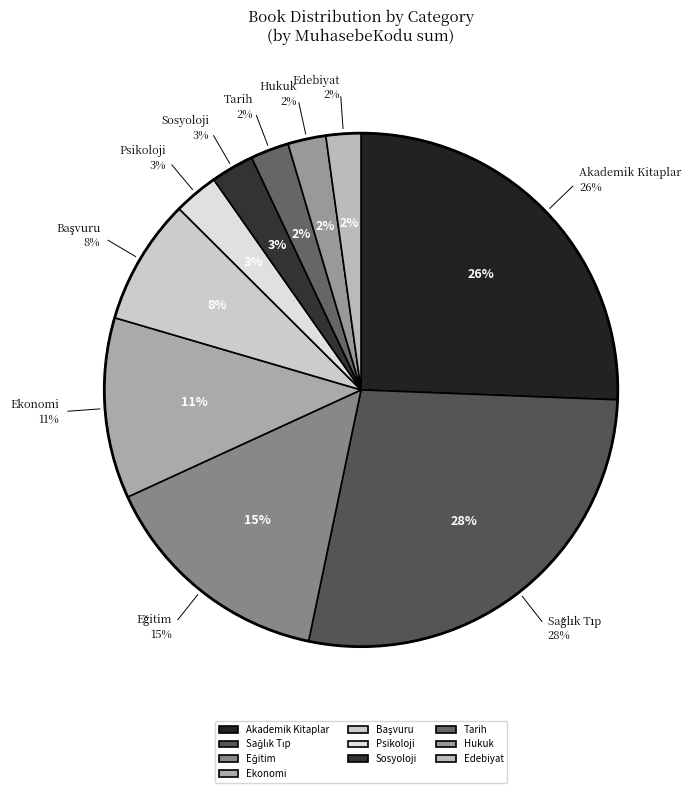

Is 37 the majority of the pie?

No